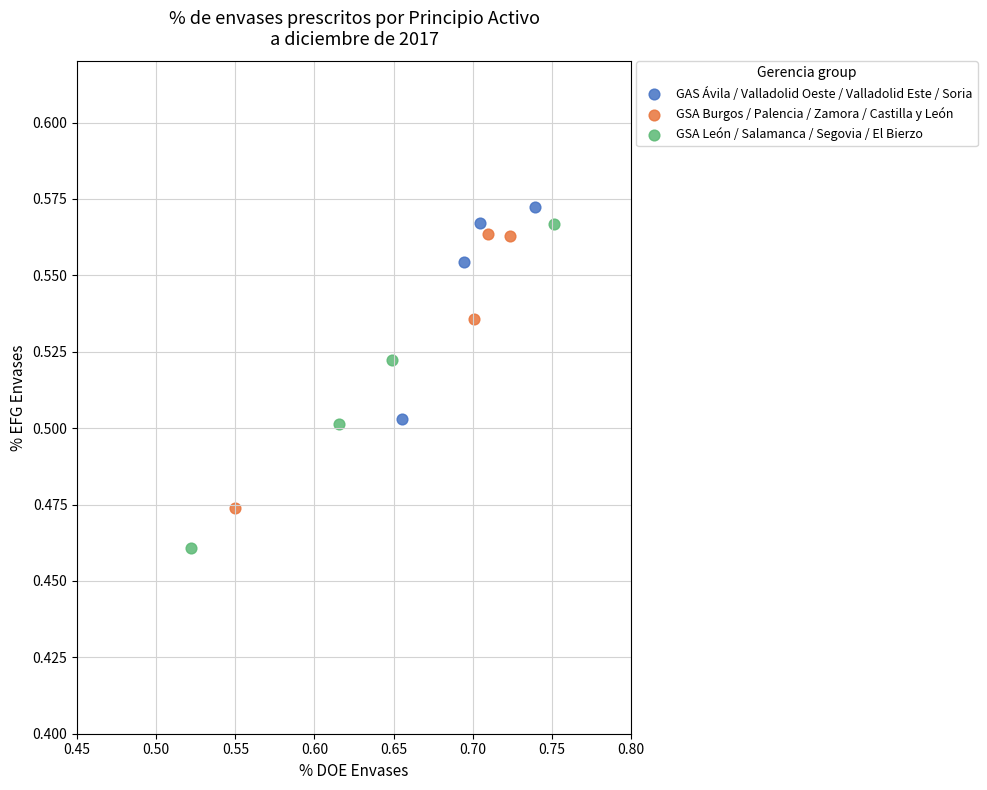

What are all the series names shown in the legend?

GAS Ávila / Valladolid Oeste / Valladolid Este / Soria, GSA Burgos / Palencia / Zamora / Castilla y León, GSA León / Salamanca / Segovia / El Bierzo